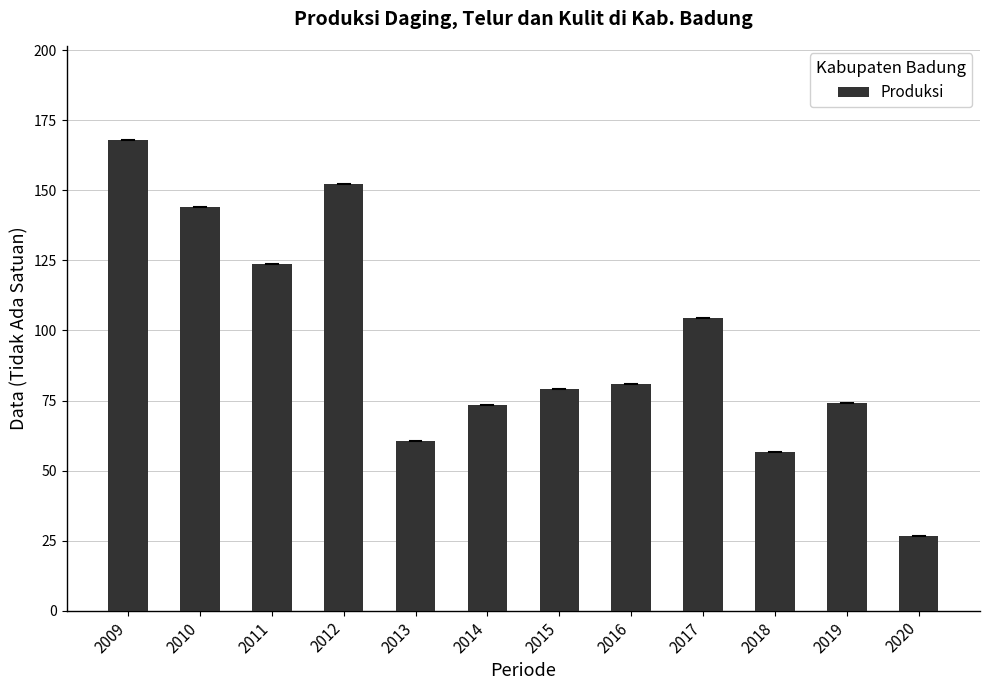

Which has a higher value, 2015 or 2018?

2015